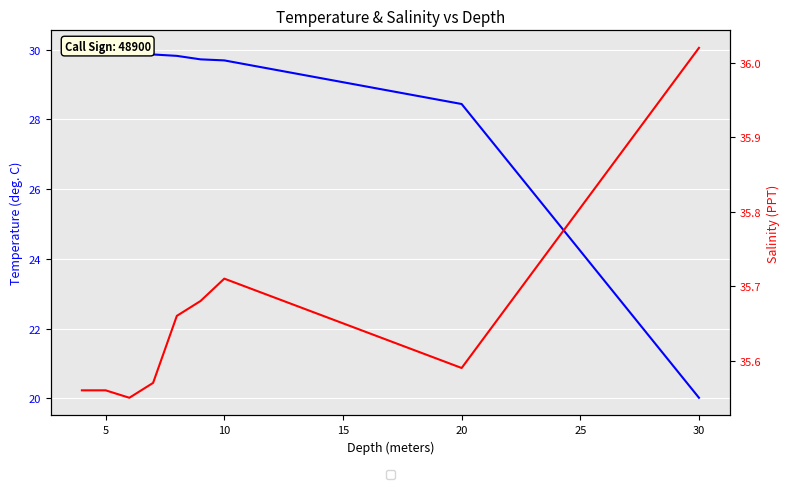

What is the value of the Salinity (PPT) point at the 8th from the left?

35.6